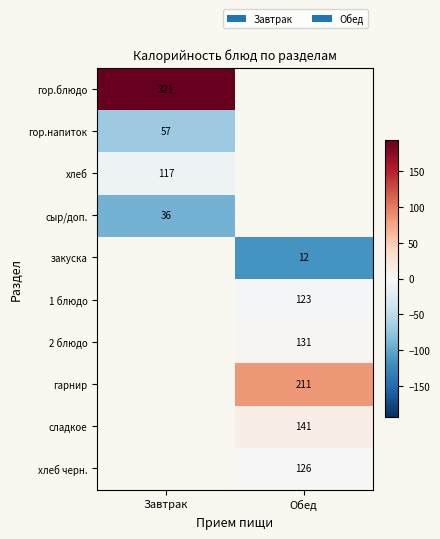

The гарнир series shows 211.0 at Обед. True or false?

True